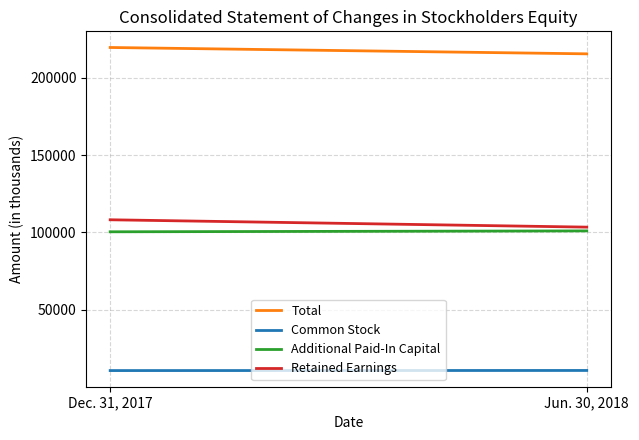

Is the value of Additional Paid-In Capital at Dec. 31, 2017 greater than the value of Common Stock at Dec. 31, 2017?

Yes